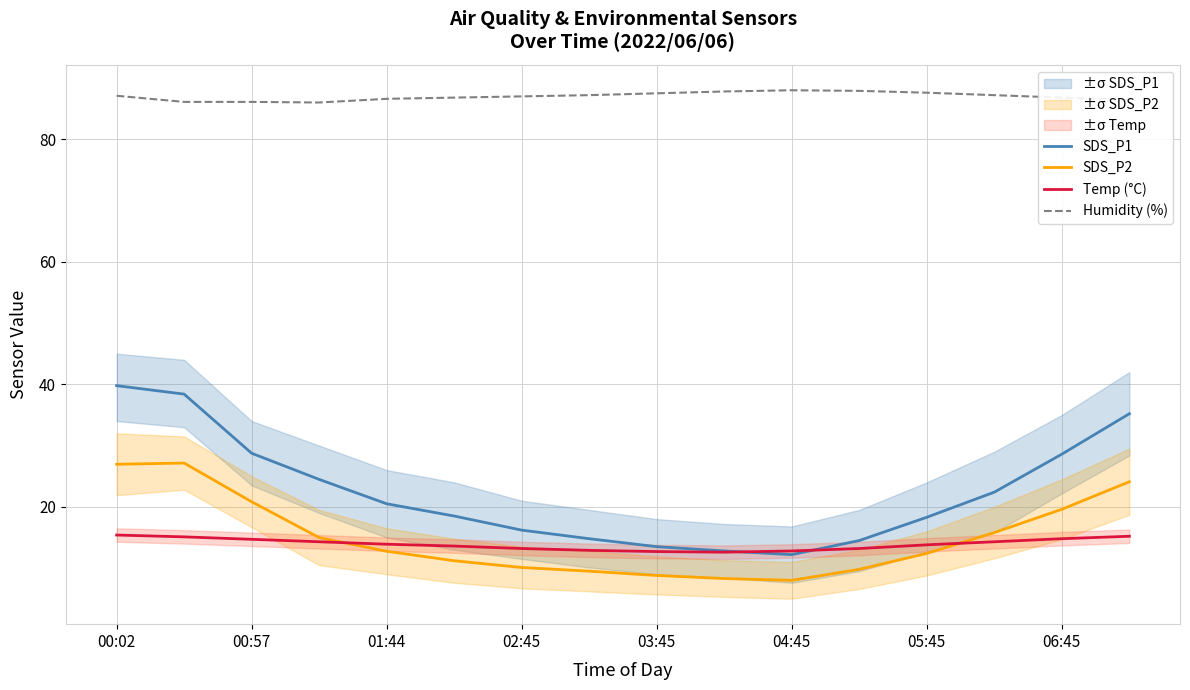

True or false: Humidity (%) and Temp (°C) intersect in this chart.

False